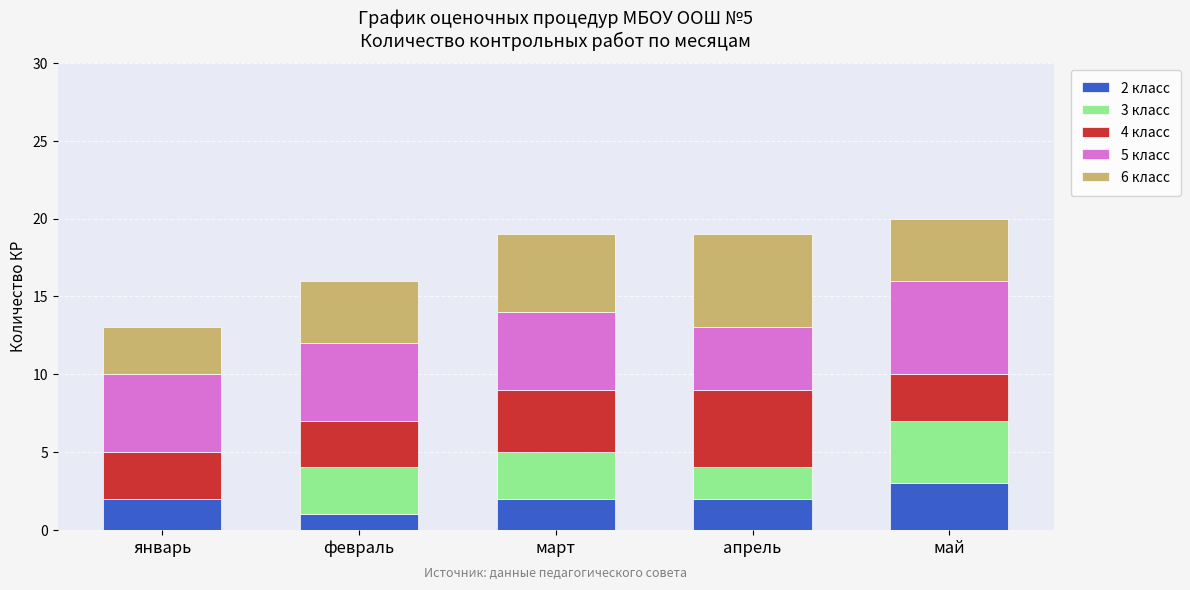

What is the total value across all series at апрель?

19